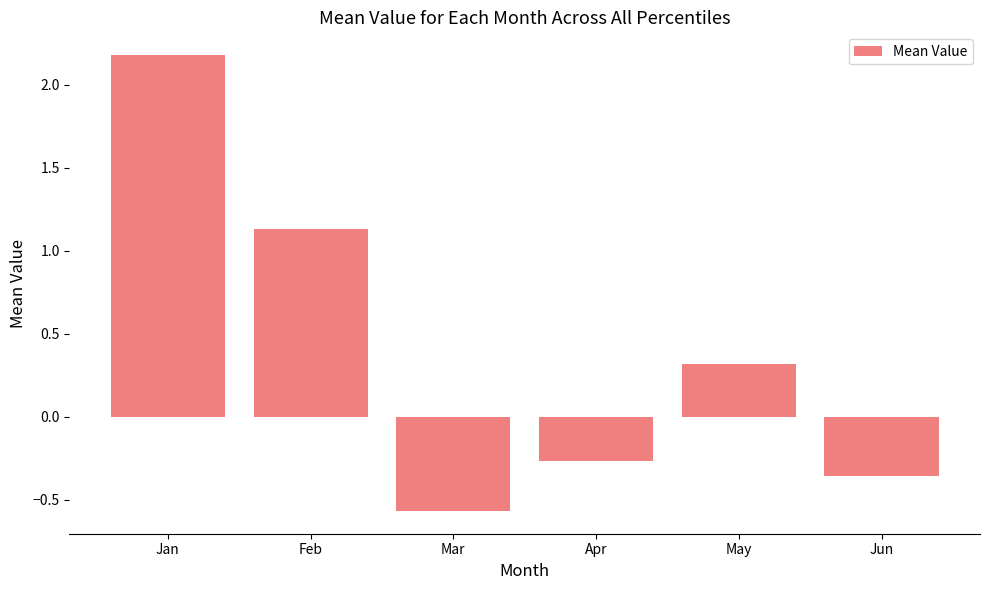

What is the average value?

0.4